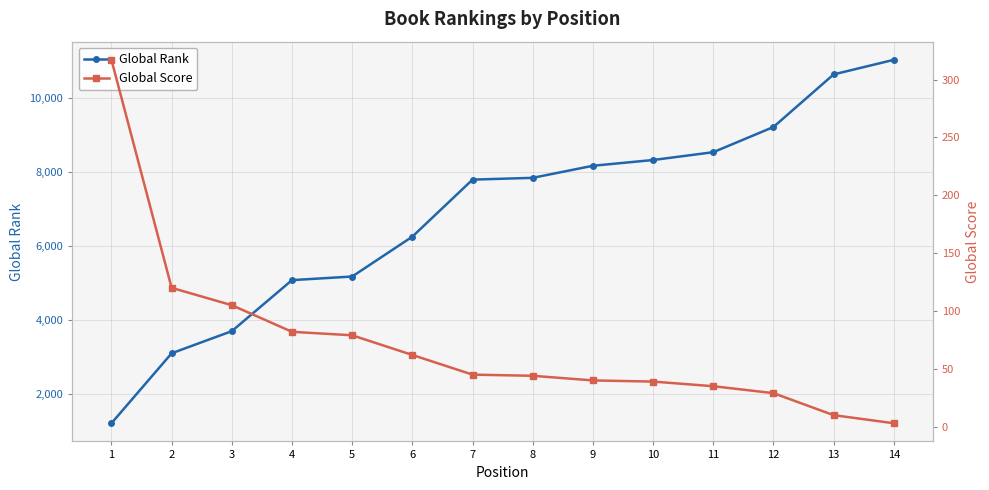

List the series in order of their overall mean, lowest first.

Global Score, Global Rank